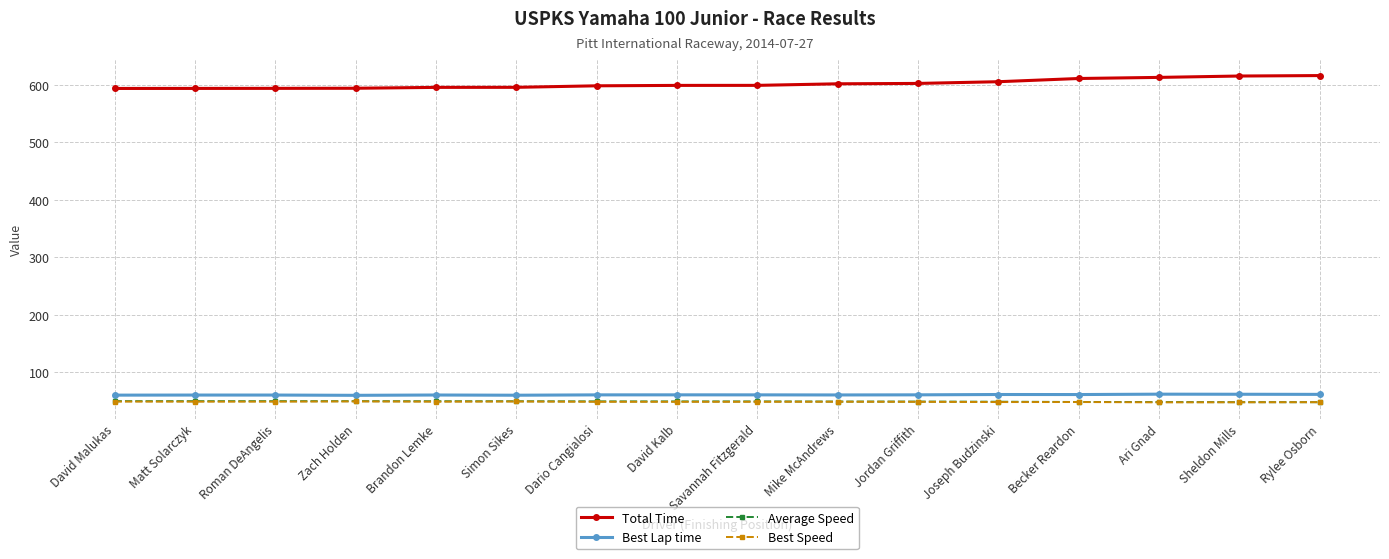

True or false: Best Speed has more than 1 interior local peaks.

True